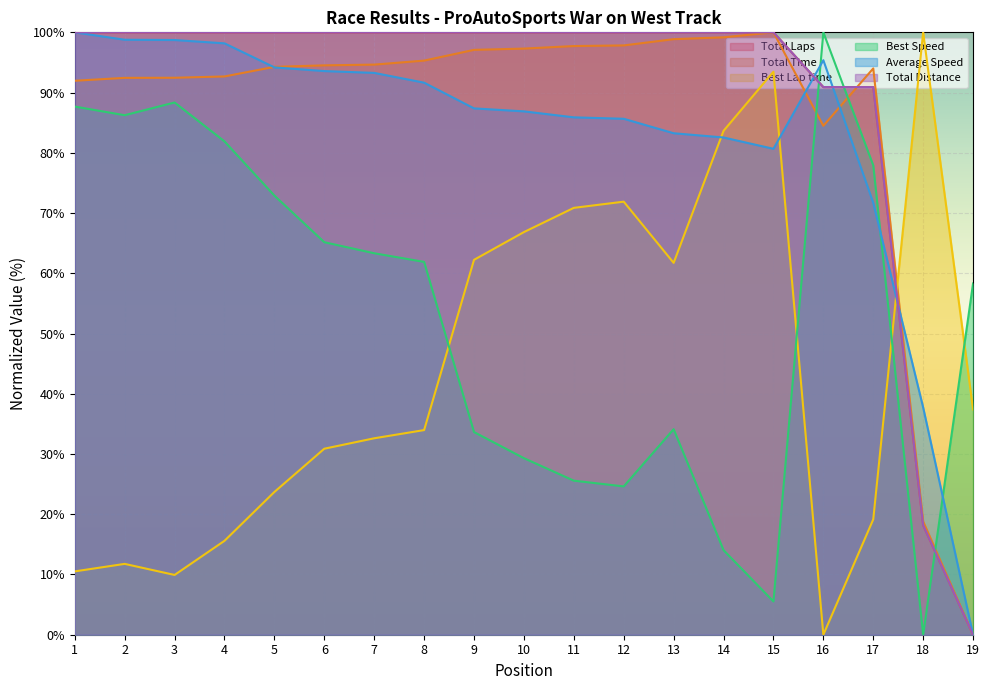

Is the value of Best Speed at 13 greater than the value of Total Time at 3?

No